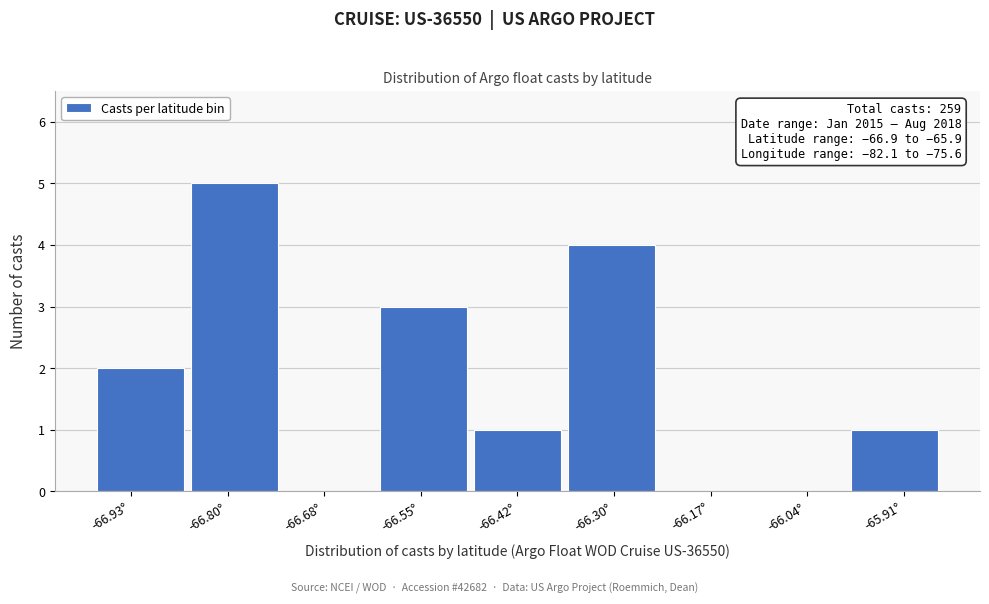

Which range on the x-axis has the tallest bar?

-66.86 to -66.74